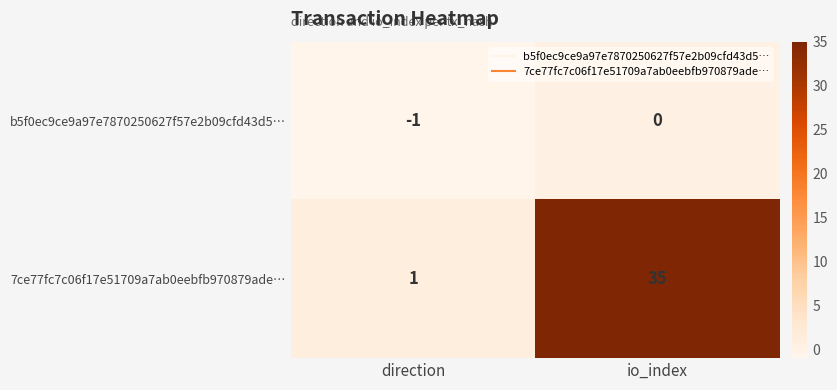

What is the total value across all series at io_index?

35